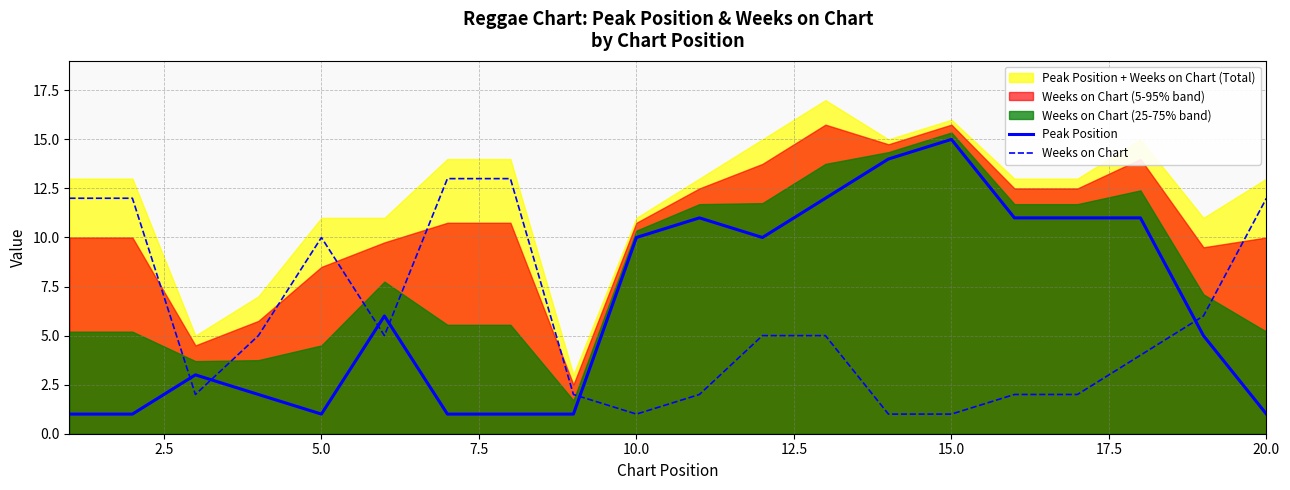

How many data points does each series have?

20